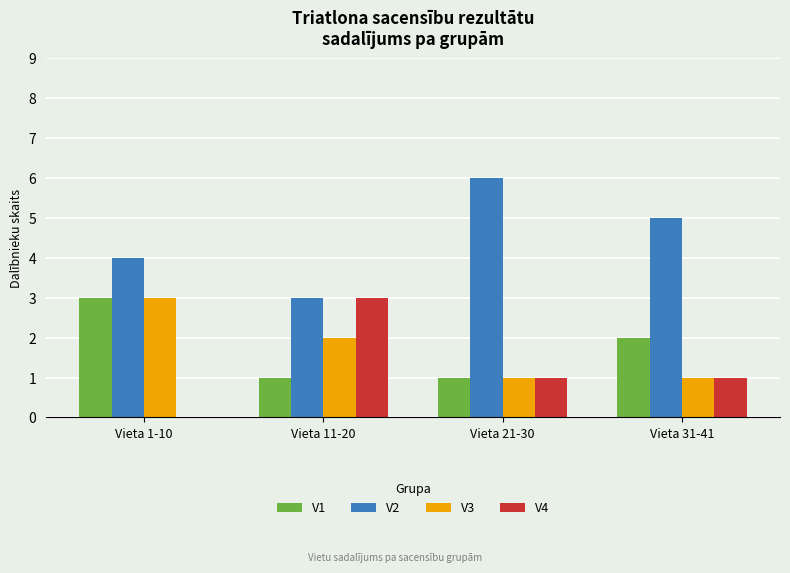

Reading right to left, what are all the values shown in this chart?

V1: 2	1	1	3
V2: 5	6	3	4
V3: 1	1	2	3
V4: 1	1	3	0